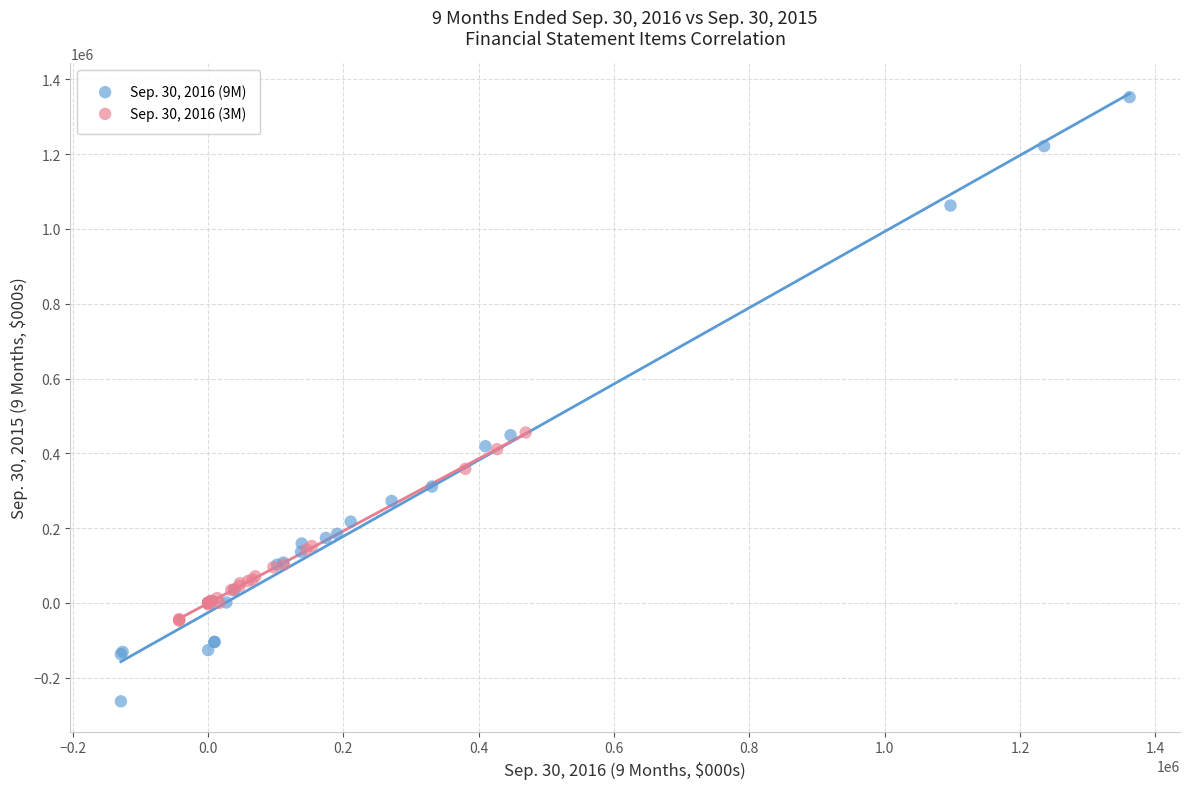

Which series reaches the minimum Y coordinate?

Sep. 30, 2016 (9M)